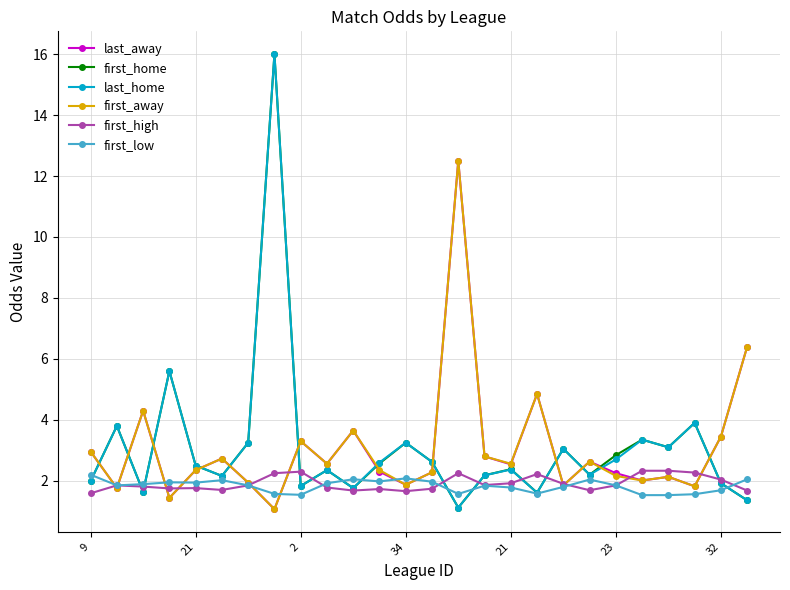

Is this an area chart (filled region under the line)?

No